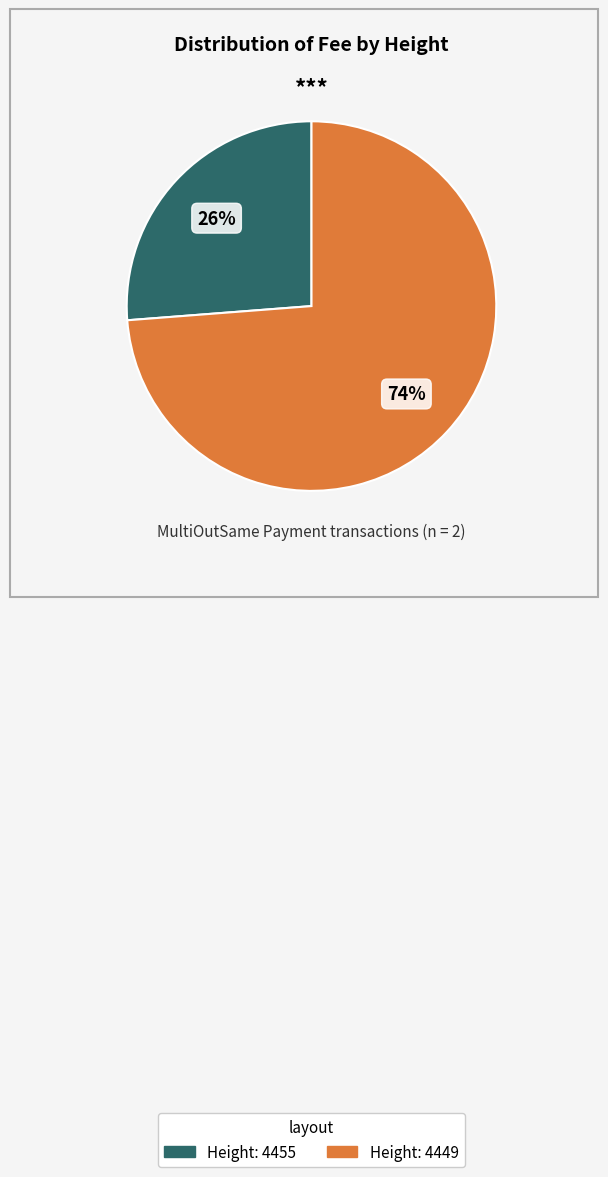

What is the smallest slice in the pie chart?

Height: 4455